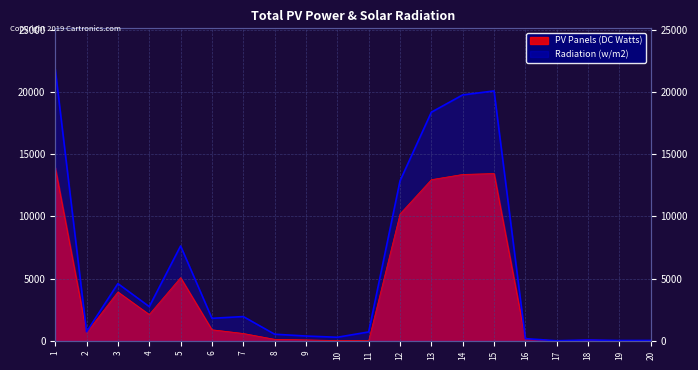

True or false: PV Panels (DC Watts) has a value of 83 at 8.

False